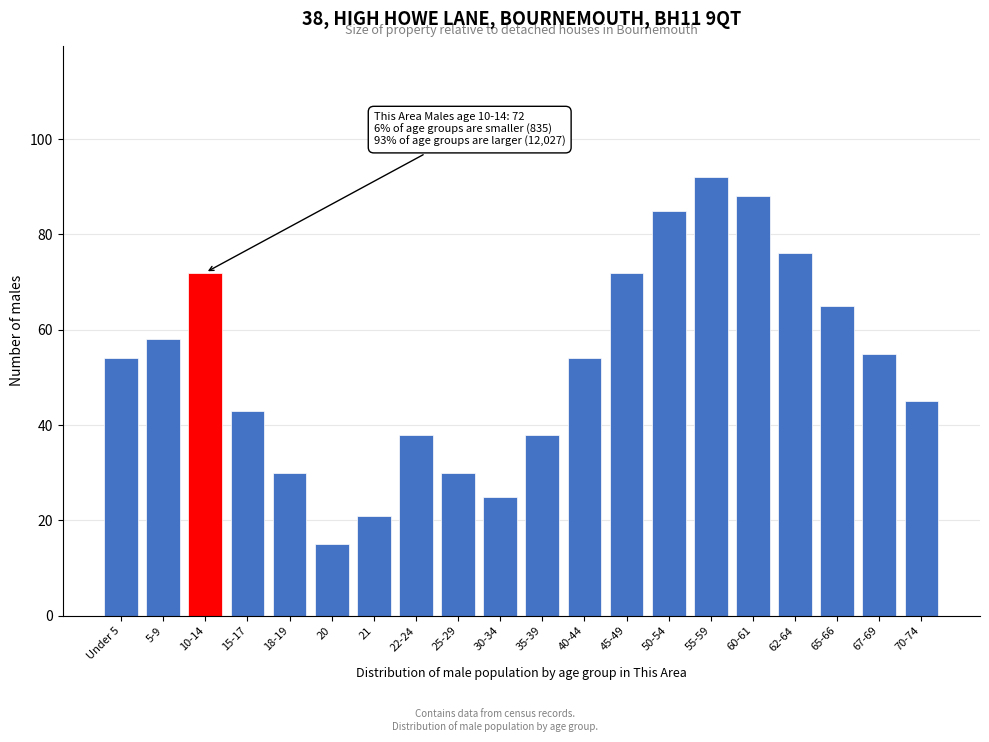

Reading left to right, what are all the values shown in this chart?

54	58	72	43	30	15	21	38	30	25	38	54	72	85	92	88	76	65	55	45